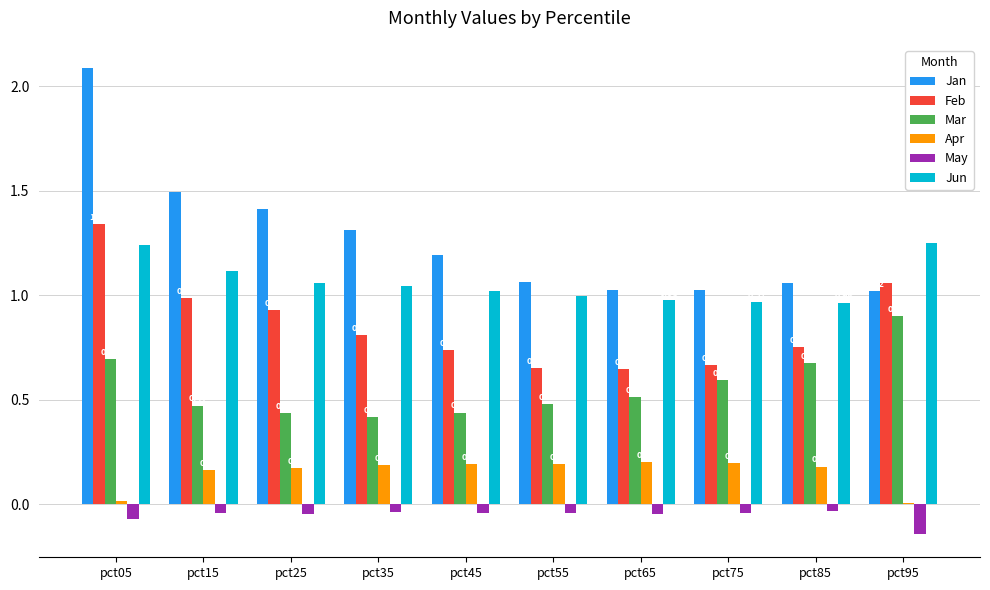

Which series has the largest total across all categories?

Jan